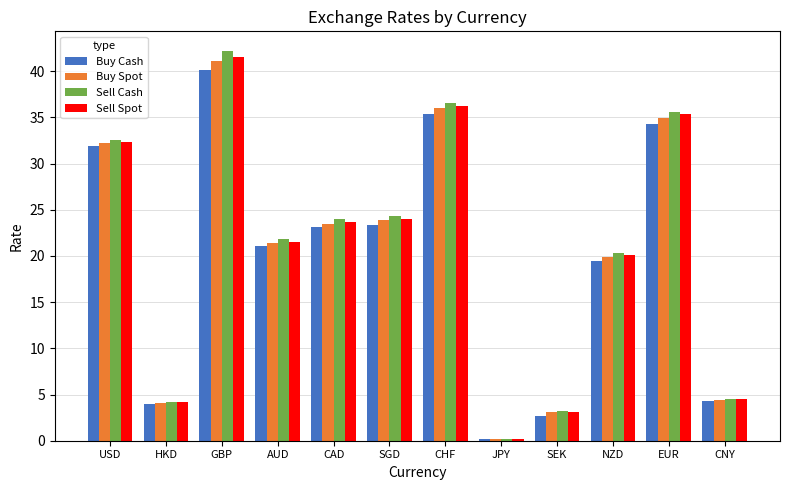

True or false: Buy Spot has a value of 23.5 at CAD.

True